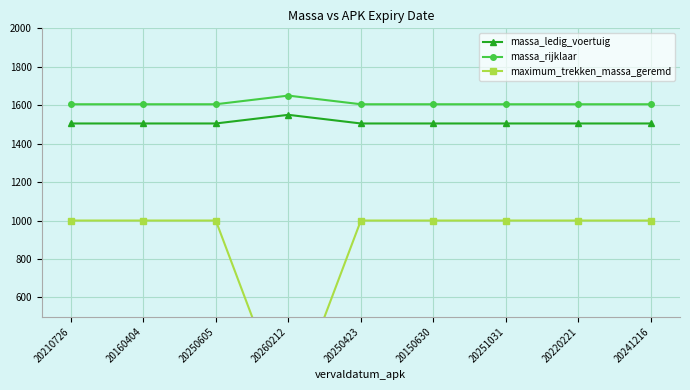

The value of massa_rijklaar at 20160404 is 2704. True or false?

False